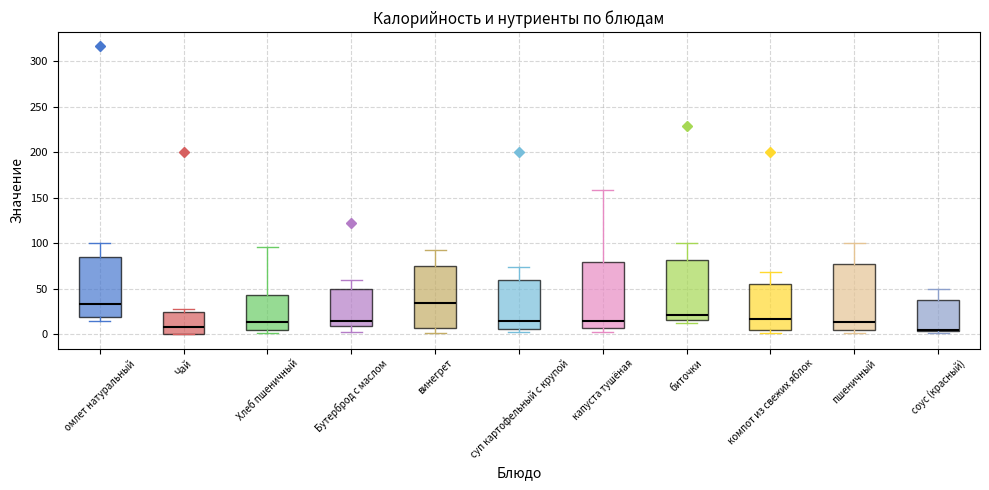

Reading left to right, read every box against the y-axis: the position of its median line, the range the box covers, and the ends of its whiskers. The values are not printed on the chart, so give them approximately, as read against the axis.

омлет натуральный: median 35, box 20 to 85, whiskers 15 to 100
Чай: median 10, box 0 to 25, whiskers 0 to 30
Хлеб пшеничный: median 15, box 5 to 45, whiskers 0 to 95
Бутерброд с маслом: median 15, box 10 to 50, whiskers 0 to 60
винегрет: median 35, box 5 to 75, whiskers 0 to 90
суп картофельный с крупой: median 15, box 5 to 60, whiskers 0 to 75
капуста тушёная: median 15, box 5 to 80, whiskers 0 to 160
биточки: median 20, box 15 to 80, whiskers 10 to 100
компот из свежих яблок: median 15, box 5 to 55, whiskers 0 to 70
пшеничный: median 15, box 5 to 75, whiskers 0 to 100
соус (красный): median 5 (just above the box's lower edge), box 5 to 40, whiskers 0 to 50